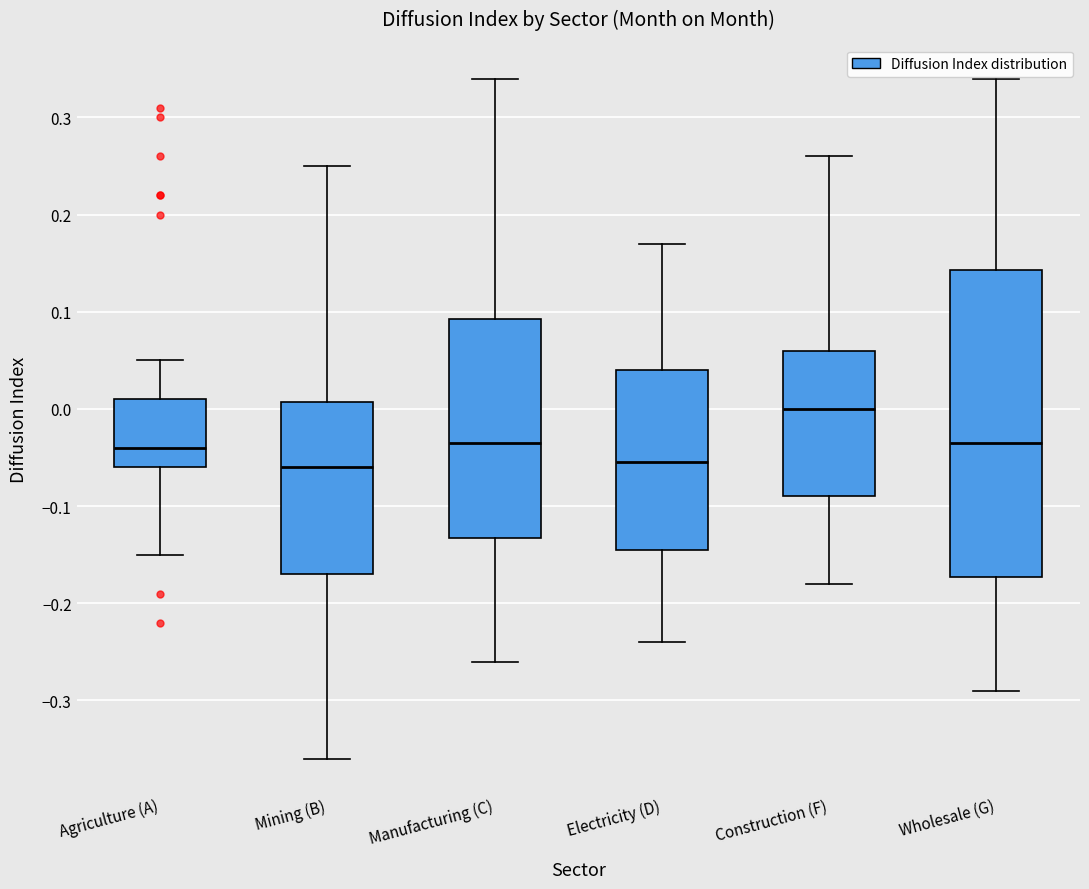

Which box is the tallest, from its lower edge to its upper edge?

Wholesale (G)